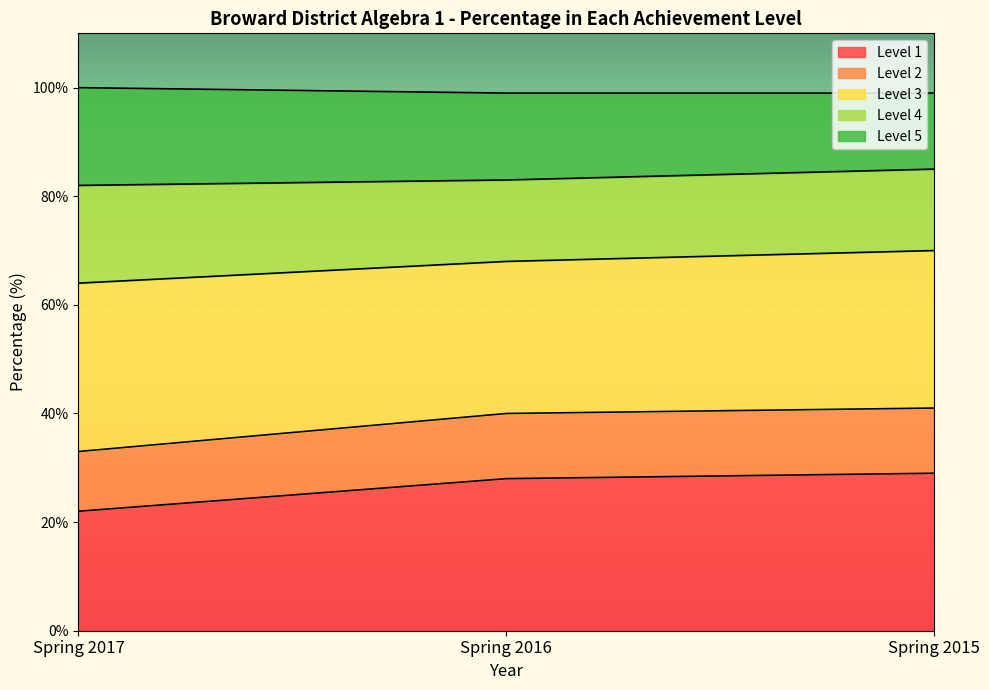

What is the total value across all series at Spring 2016?

99